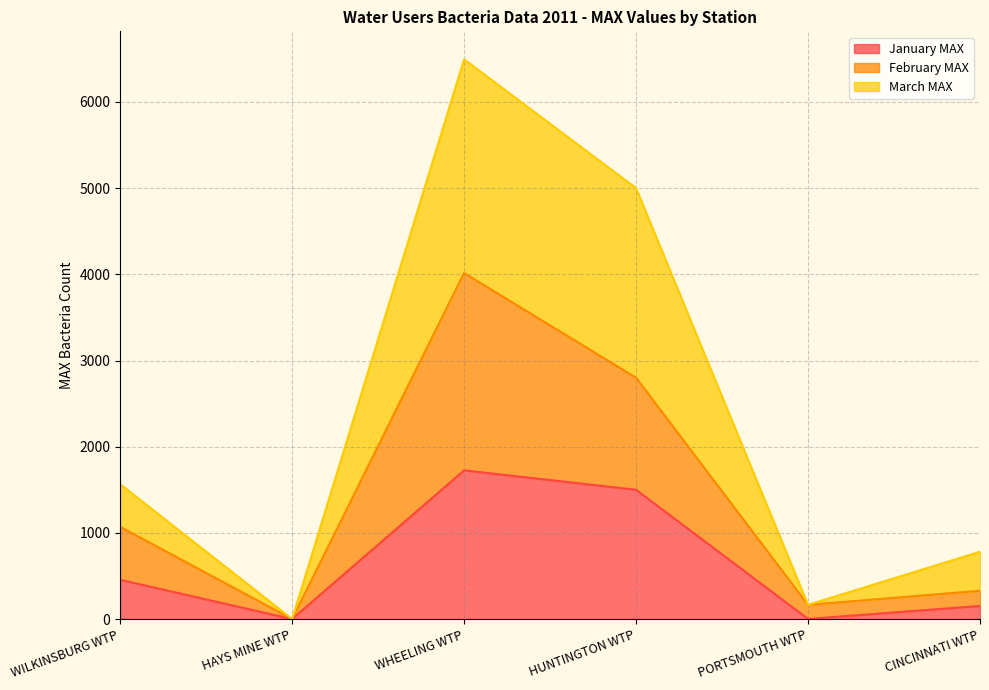

The January MAX series shows 455 at WILKINSBURG WTP. True or false?

True